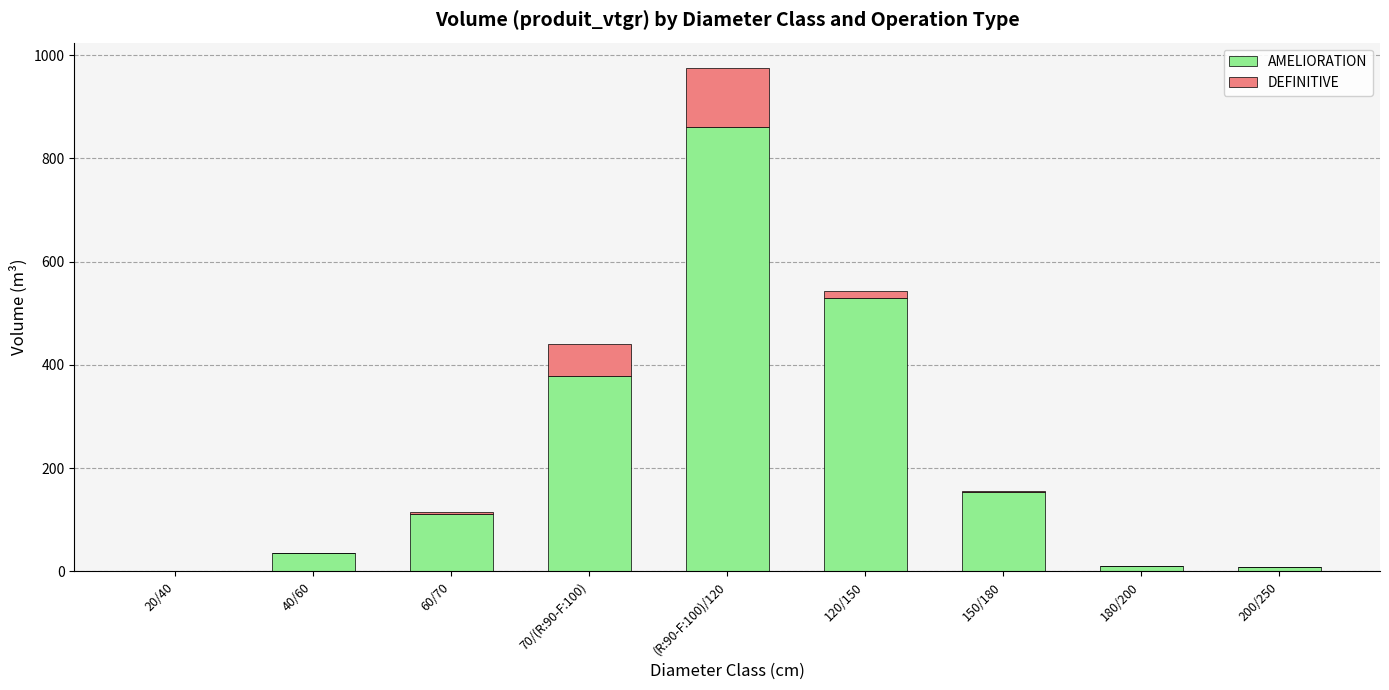

How many distinct data groups are displayed?

2